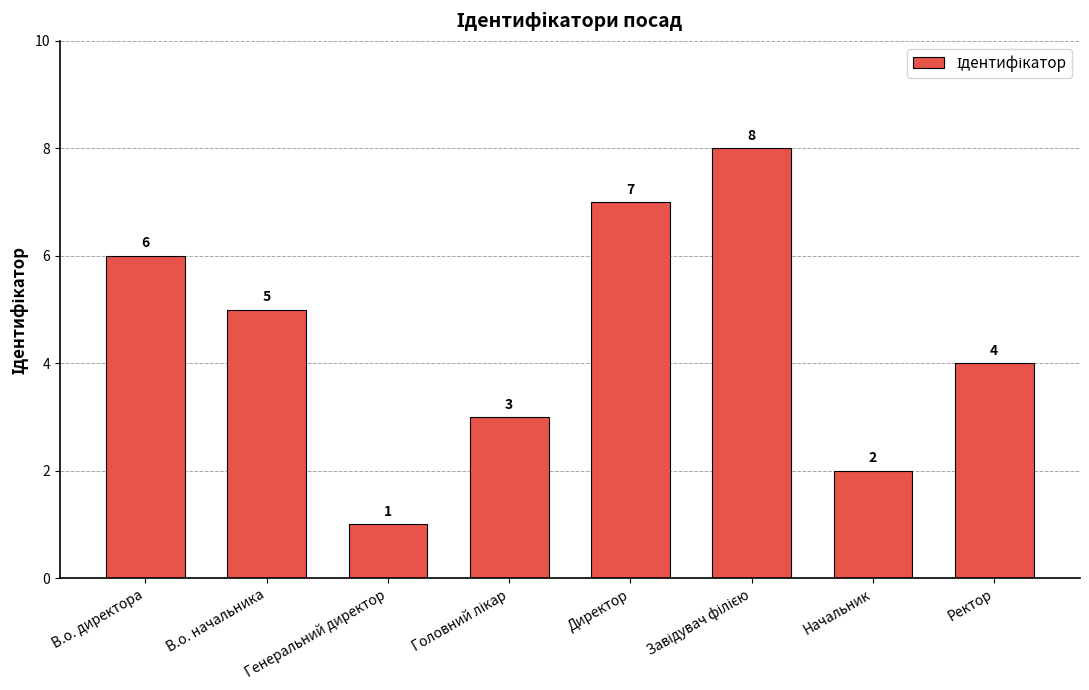

Reading left to right, extract all data points from this chart.

6	5	1	3	7	8	2	4